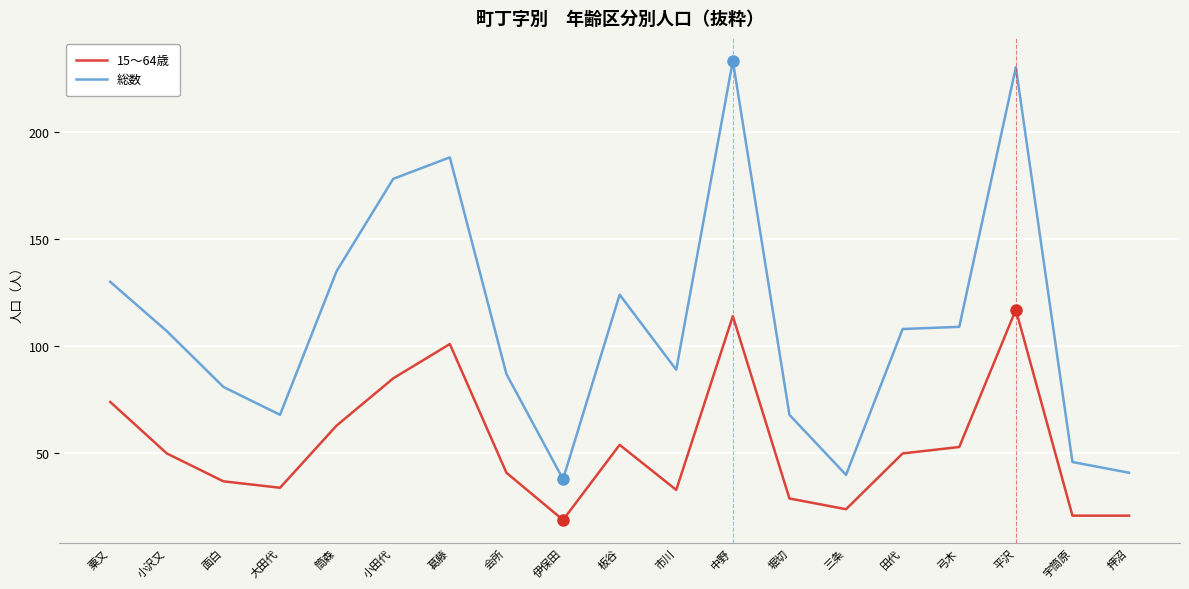

Where does the 総数 series first go above 107?

粟又